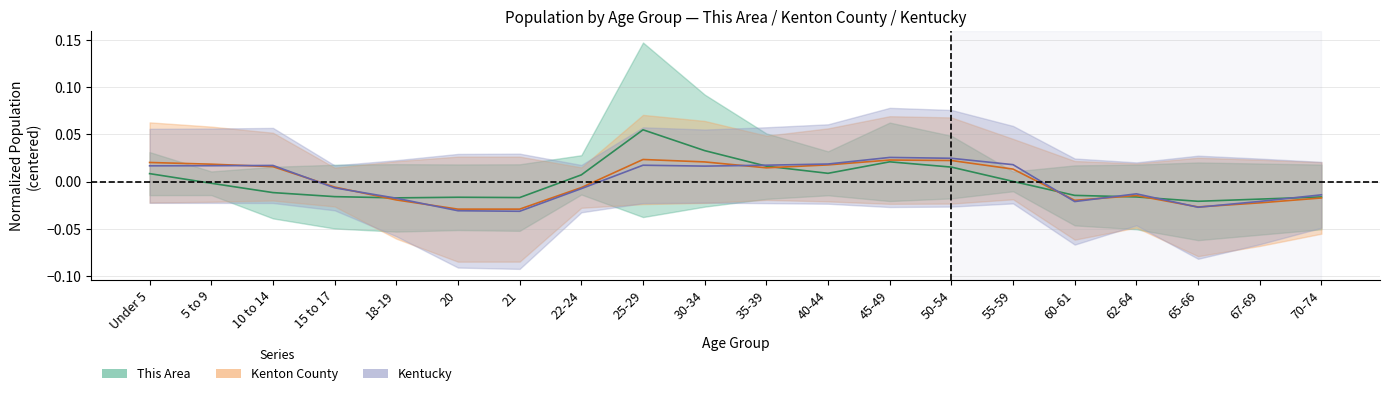

Reading right to left, what are all the values shown in this chart?

This Area: 70-74=-0.0	67-69=-0.0	65-66=-0.0	62-64=-0.0	60-61=-0.0	55-59=0.0	50-54=0.0	45-49=0.0	40-44=0.0	35-39=0.0	30-34=0.0	25-29=0.1	22-24=0.0	21=-0.0	20=-0.0	18-19=-0.0	15 to 17=-0.0	10 to 14=-0.0	5 to 9=-0.0	Under 5=0.0
Kenton County: 70-74=-0.0	67-69=-0.0	65-66=-0.0	62-64=-0.0	60-61=-0.0	55-59=0.0	50-54=0.0	45-49=0.0	40-44=0.0	35-39=0.0	30-34=0.0	25-29=0.0	22-24=-0.0	21=-0.0	20=-0.0	18-19=-0.0	15 to 17=-0.0	10 to 14=0.0	5 to 9=0.0	Under 5=0.0
Kentucky: 70-74=-0.0	67-69=-0.0	65-66=-0.0	62-64=-0.0	60-61=-0.0	55-59=0.0	50-54=0.0	45-49=0.0	40-44=0.0	35-39=0.0	30-34=0.0	25-29=0.0	22-24=-0.0	21=-0.0	20=-0.0	18-19=-0.0	15 to 17=-0.0	10 to 14=0.0	5 to 9=0.0	Under 5=0.0